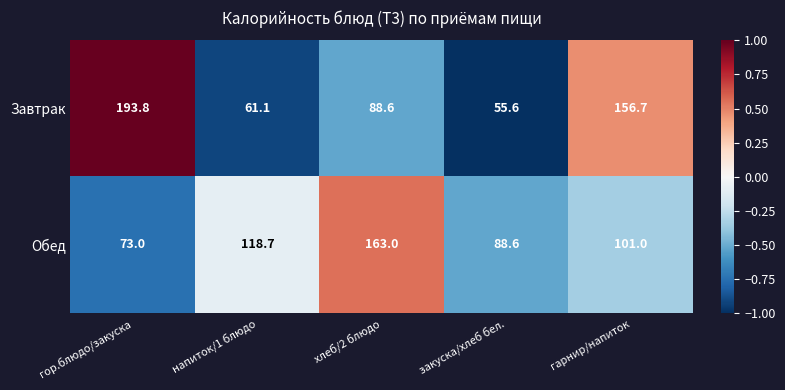

At how many categories does at least one series exceed 71?

5